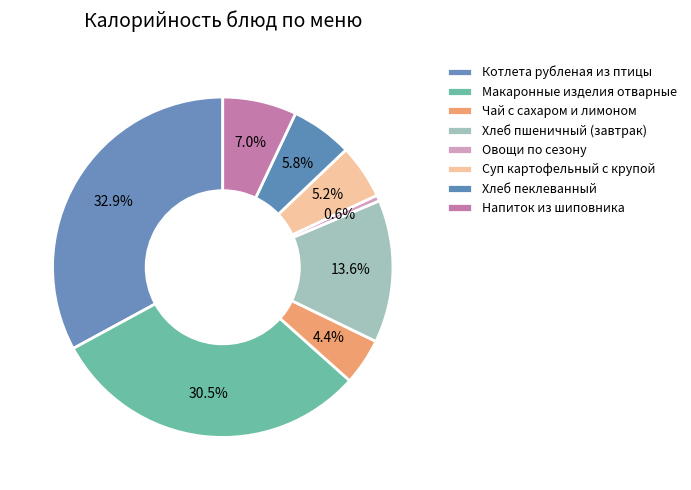

Count the number of slices in the pie.

8